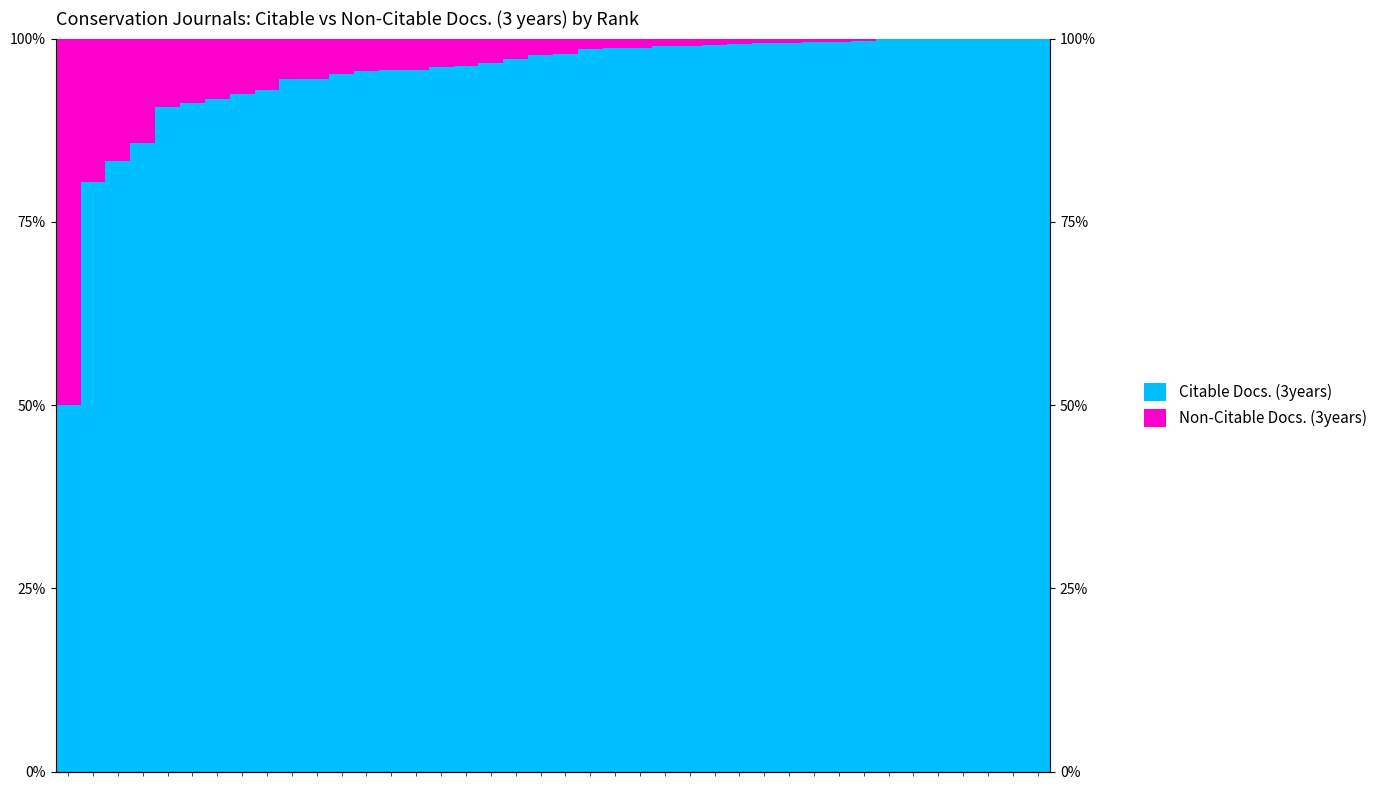

How many values in the Citable Docs. (3years) series exceed 97?

22